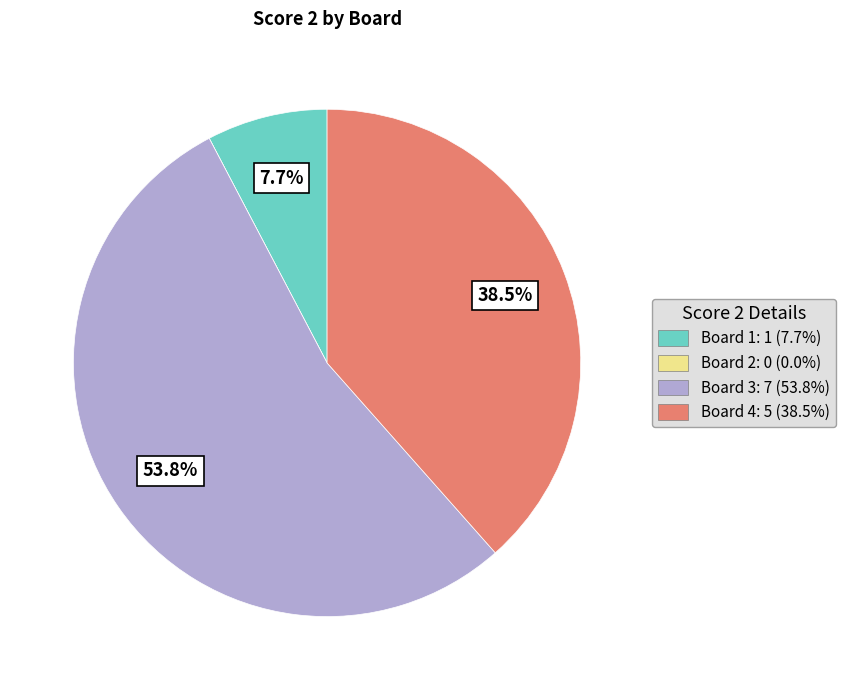

Does Board 3: 7 (53.8%) account for over 50% of the chart?

Yes